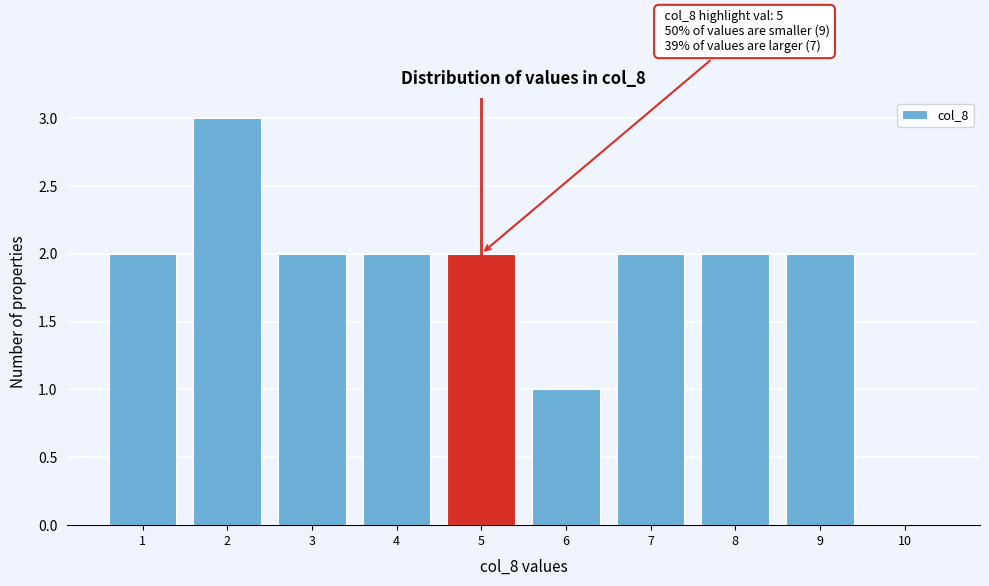

Reading left to right, transcribe all the data shown in this chart.

1=2	2=3	3=2	4=2	5=2	6=1	7=2	8=2	9=2	10=0